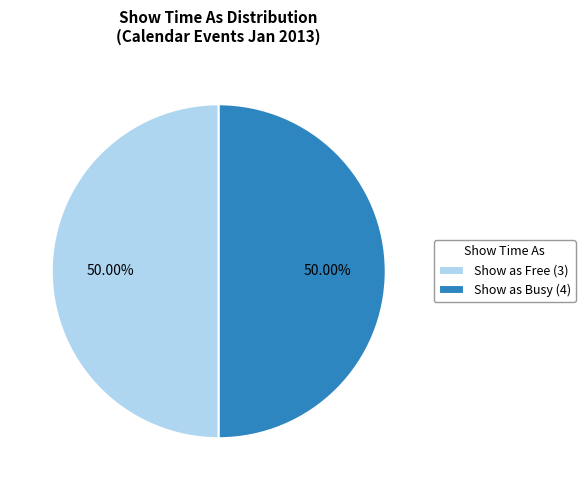

Approximately how many times larger is the value at Show as Free (3) compared to Show as Busy (4)?

1.0